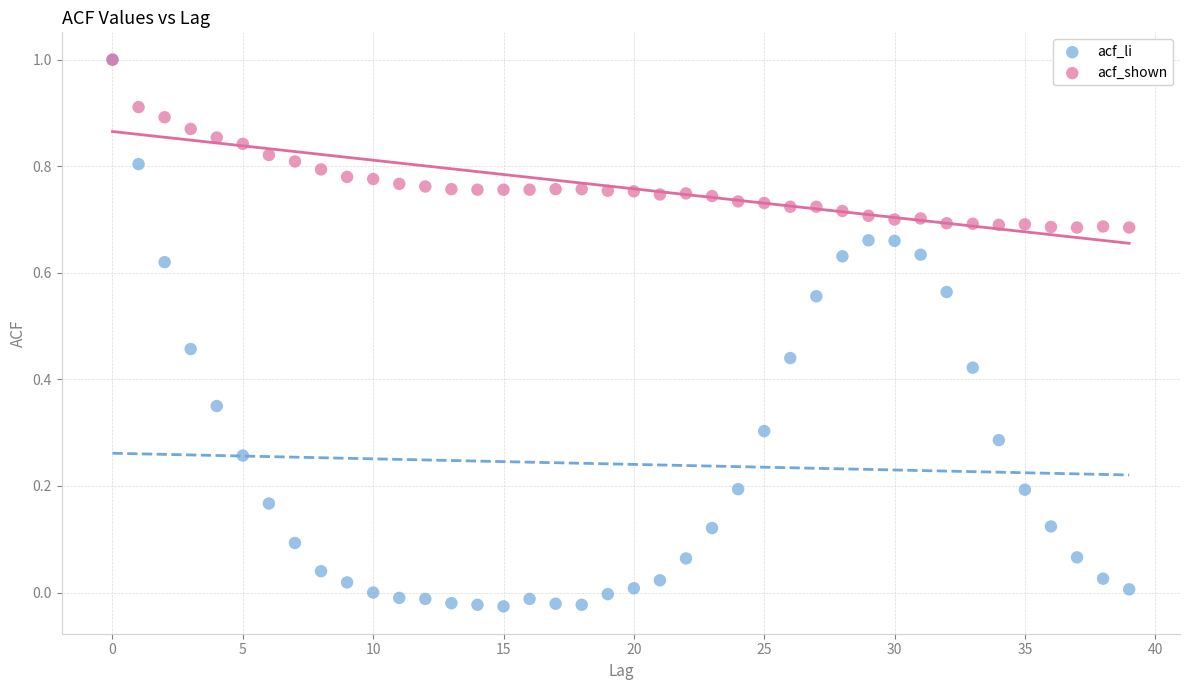

What are all the series names shown in the legend?

acf_li, acf_shown